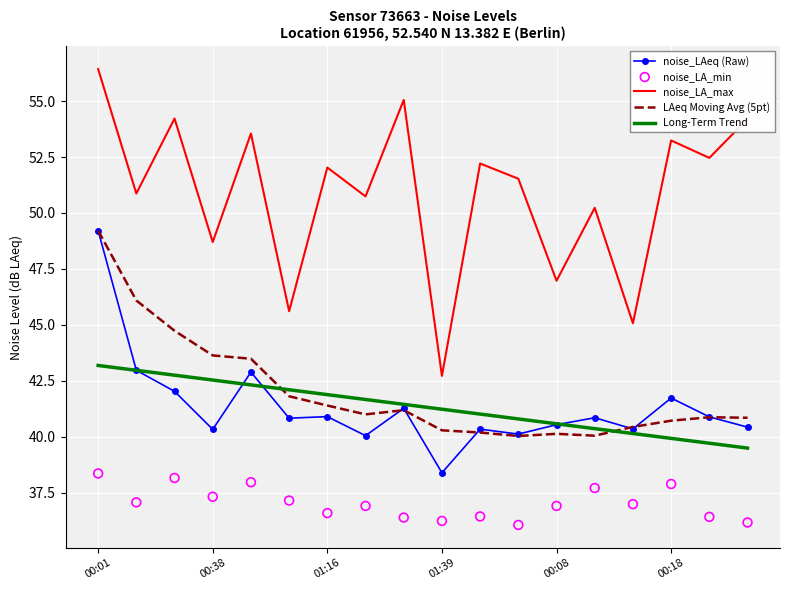

At how many categories does at least one series exceed 47?

14